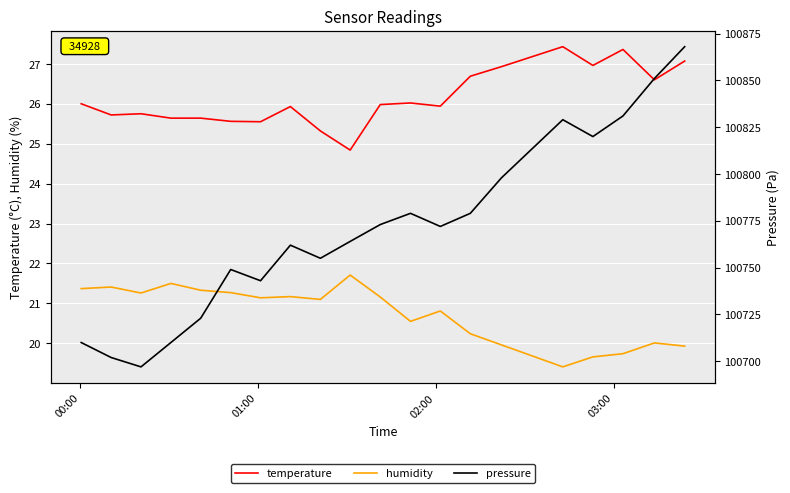

What is the lowest value of the temperature series?

24.8